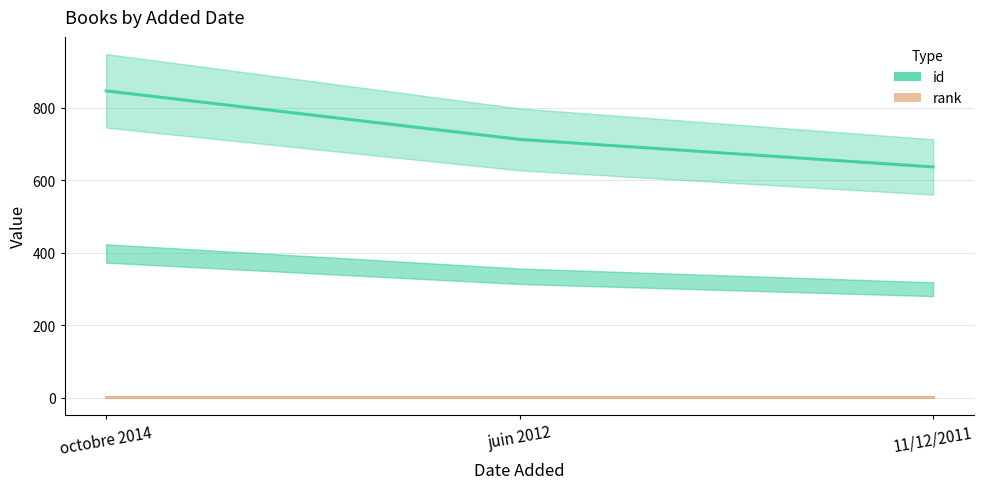

What position from the left is 11/12/2011?

3